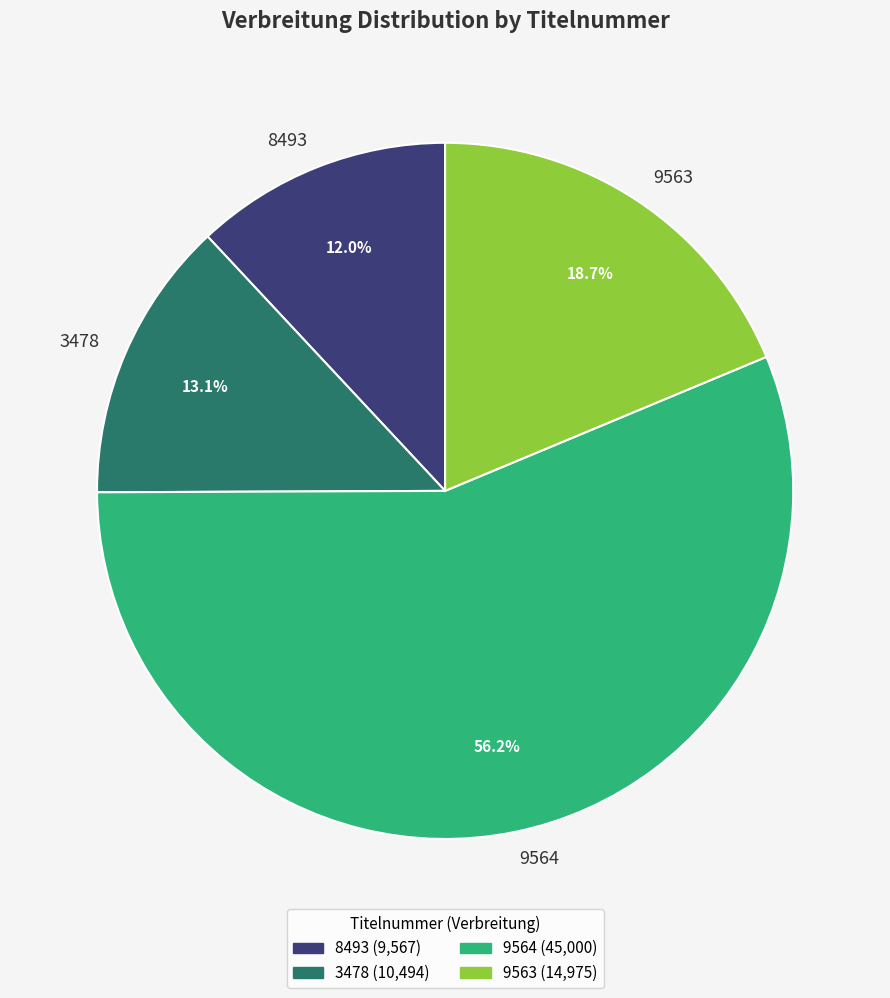

What percentage is NOT represented by 3478?

86.9%